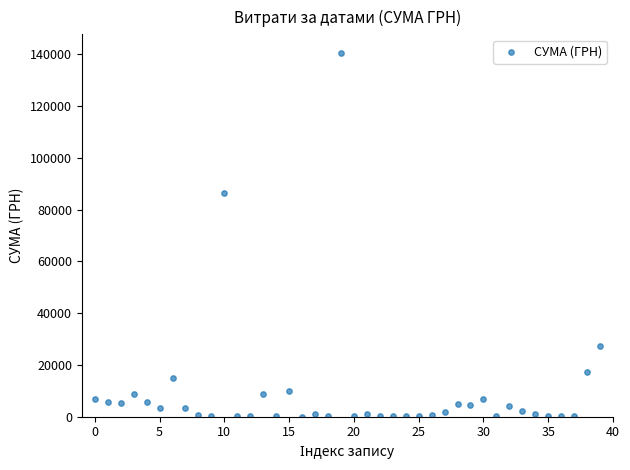

What Y value in the scatter plot is closest to 70358?

86589.3